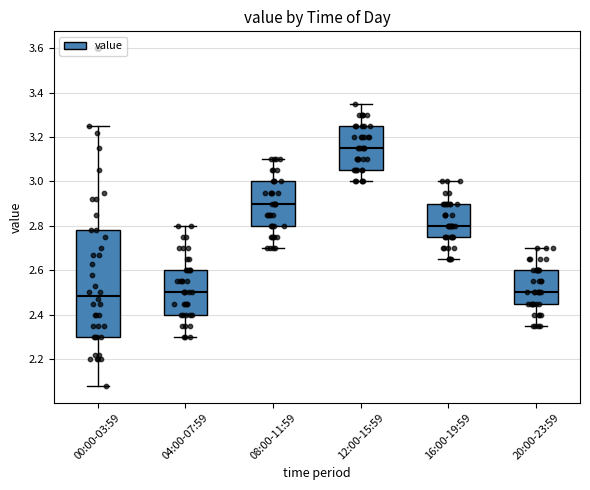

Comparing the boxes themselves (not the whiskers), which one is the tallest?

00:00-03:59